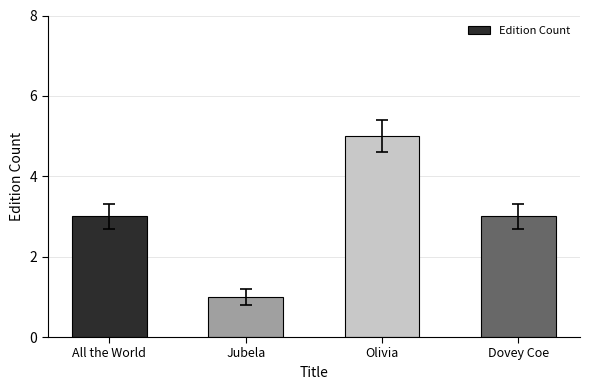

Count the number of categories in the chart.

4